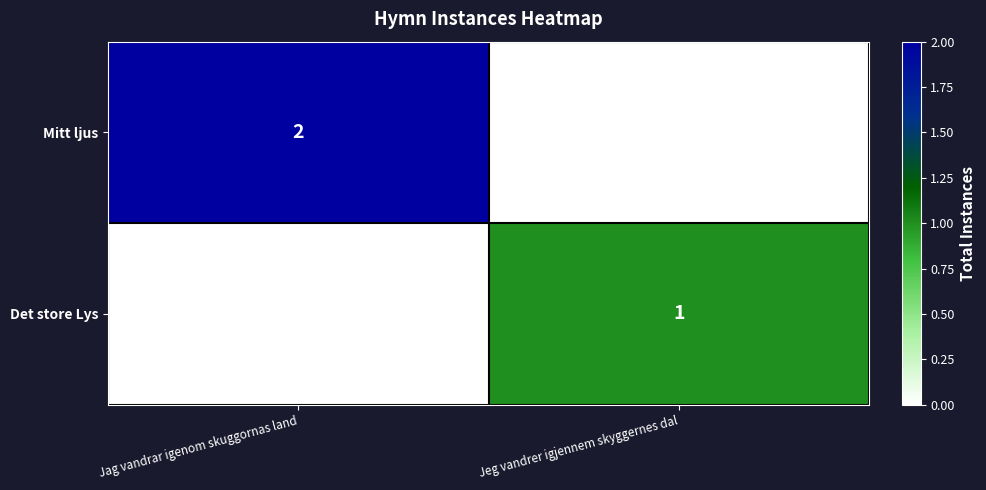

How many categories are shown in the chart?

2